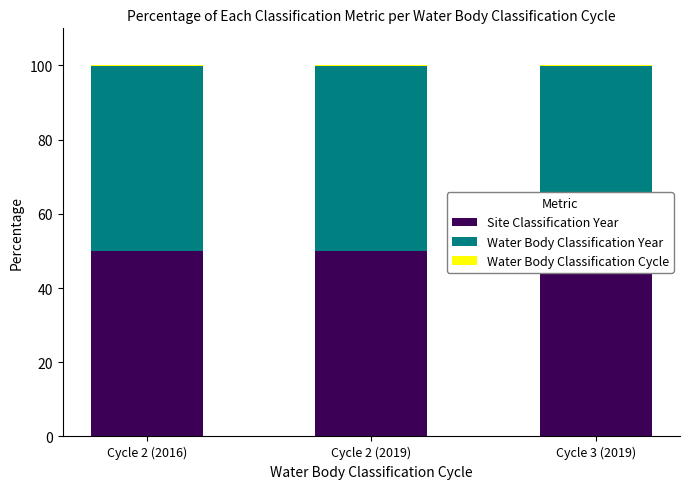

Which series has the widest spread of values?

Water Body Classification Cycle